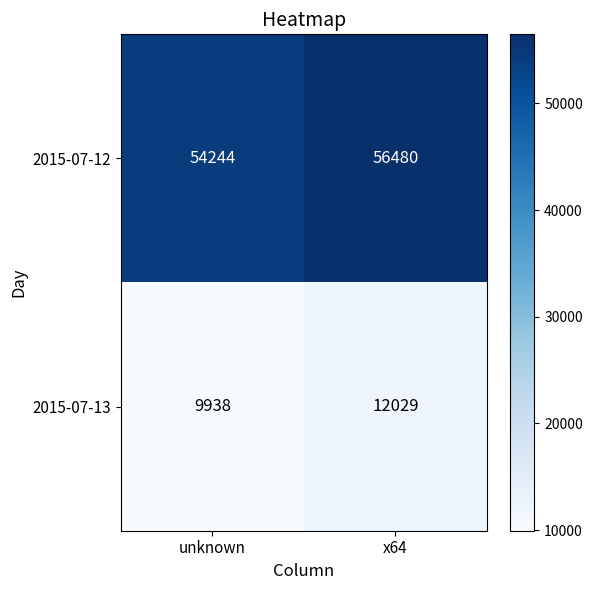

At which label does 2015-07-12 reach its peak?

x64